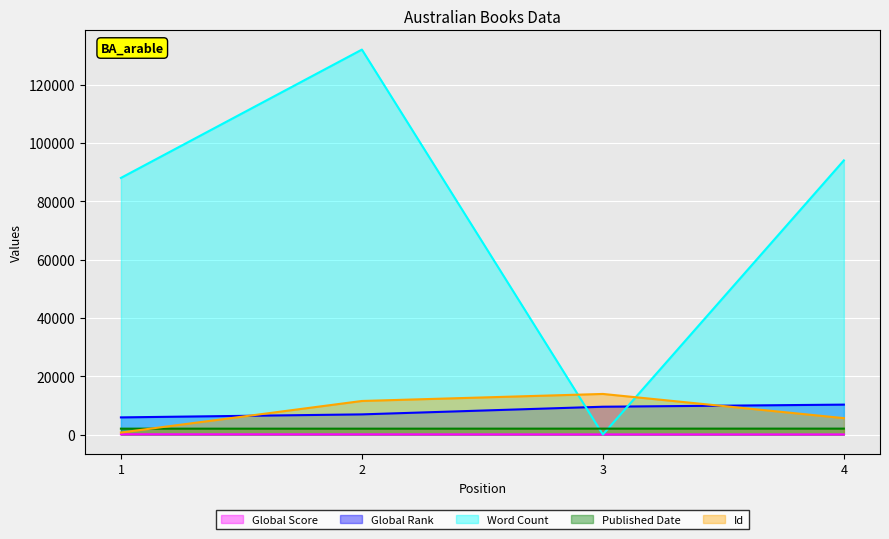

Where is the first local minimum for Published Date?

2